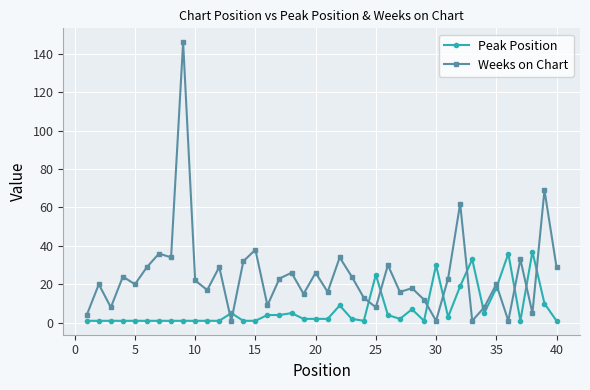

What is the sum of all Weeks on Chart values?

982